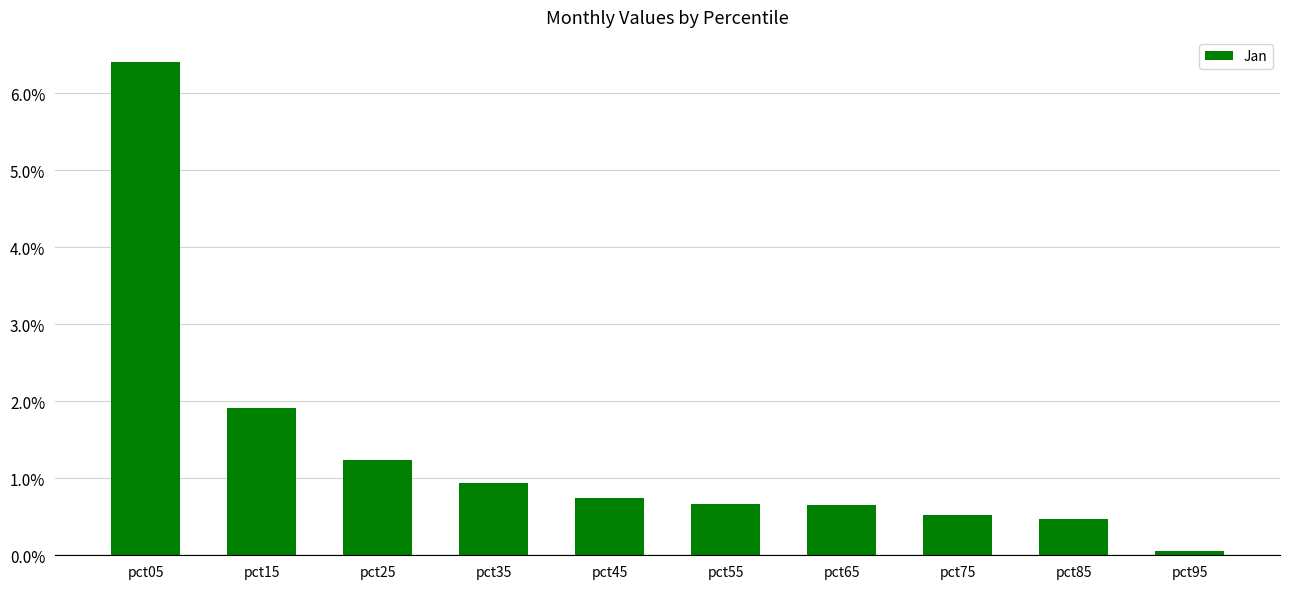

Which label corresponds to the largest value in the chart?

pct05